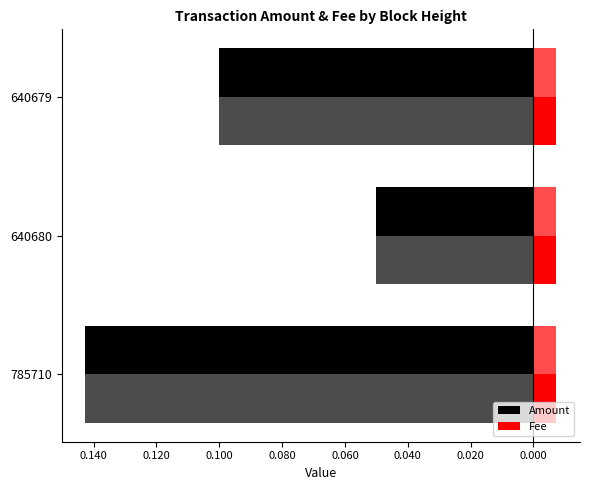

Read the Amount value at 640679.

-0.1